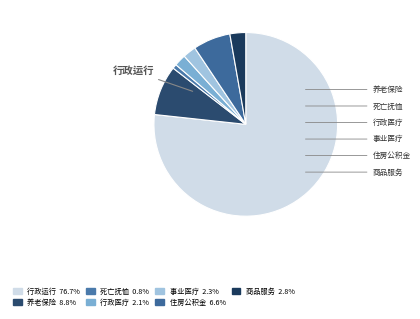

Does any single category account for the majority?

Yes